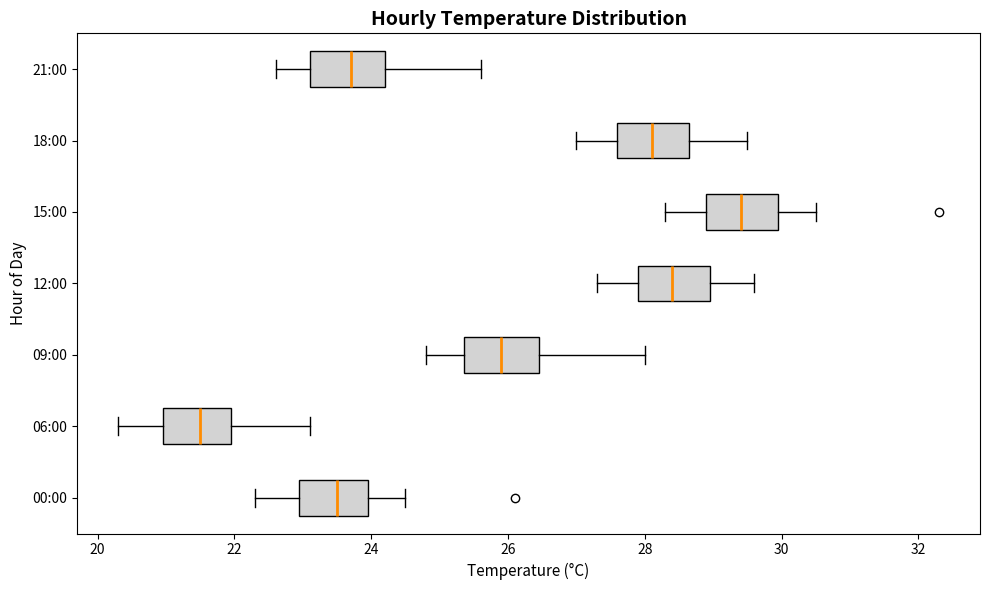

Reading bottom to top, transcribe this box plot: for each box, give where its median line is, the range the box spans, and where its two whiskers end, as read against the x-axis. The values are not printed on the chart, so give them approximately, as read against the axis.

00:00: median 23.6, box 23.0 to 24.0, whiskers 22.4 to 24.6
06:00: median 21.6, box 21.0 to 22.0, whiskers 20.4 to 23.2
09:00: median 26.0, box 25.4 to 26.4, whiskers 24.8 to 28.0
12:00: median 28.4, box 28.0 to 29.0, whiskers 27.4 to 29.6
15:00: median 29.4, box 29.0 to 30.0, whiskers 28.4 to 30.6
18:00: median 28.2, box 27.6 to 28.6, whiskers 27.0 to 29.6
21:00: median 23.8, box 23.2 to 24.2, whiskers 22.6 to 25.6